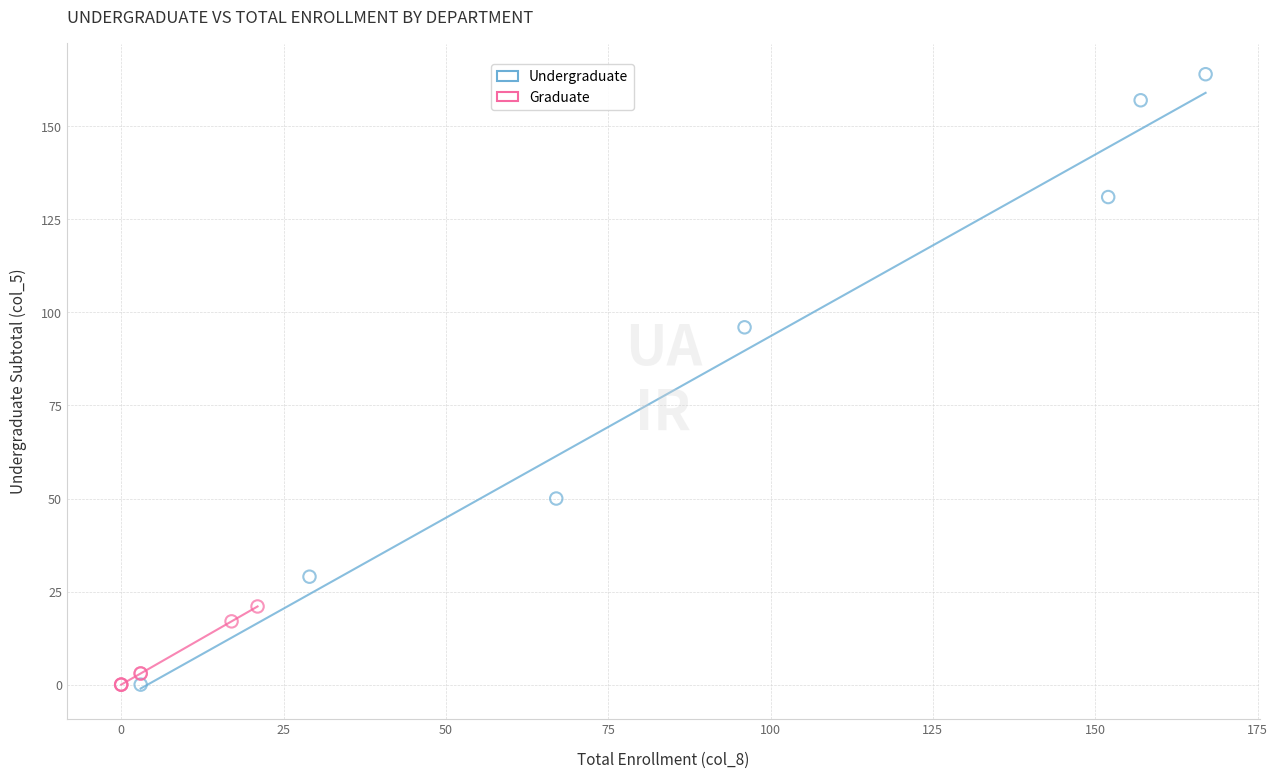

Which series contains the highest Y value?

Undergraduate